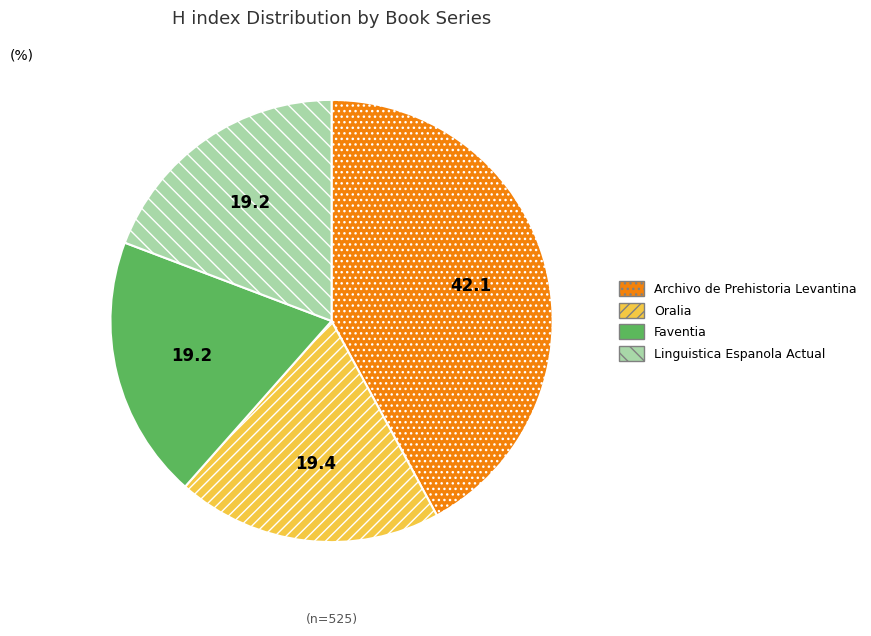

The Archivo de Prehistoria Levantina slice represents 30% of the pie. True or false?

False